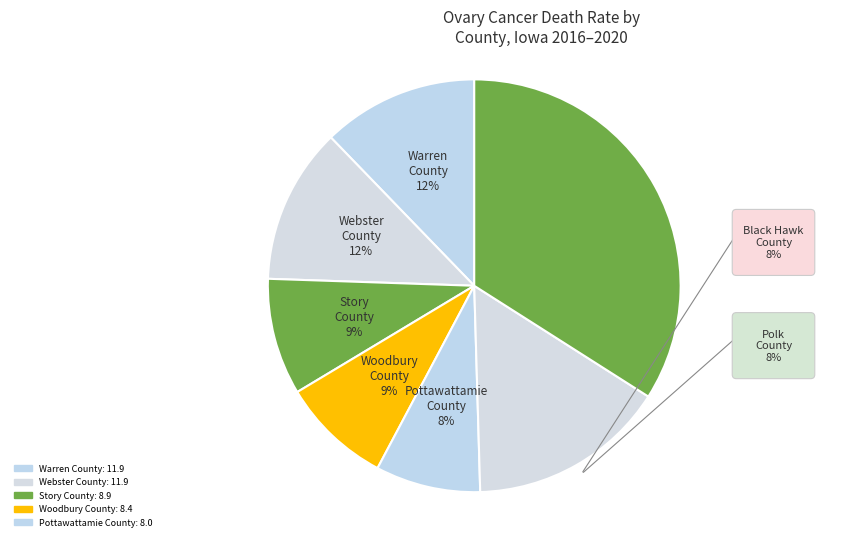

How many segments does this pie chart have?

7